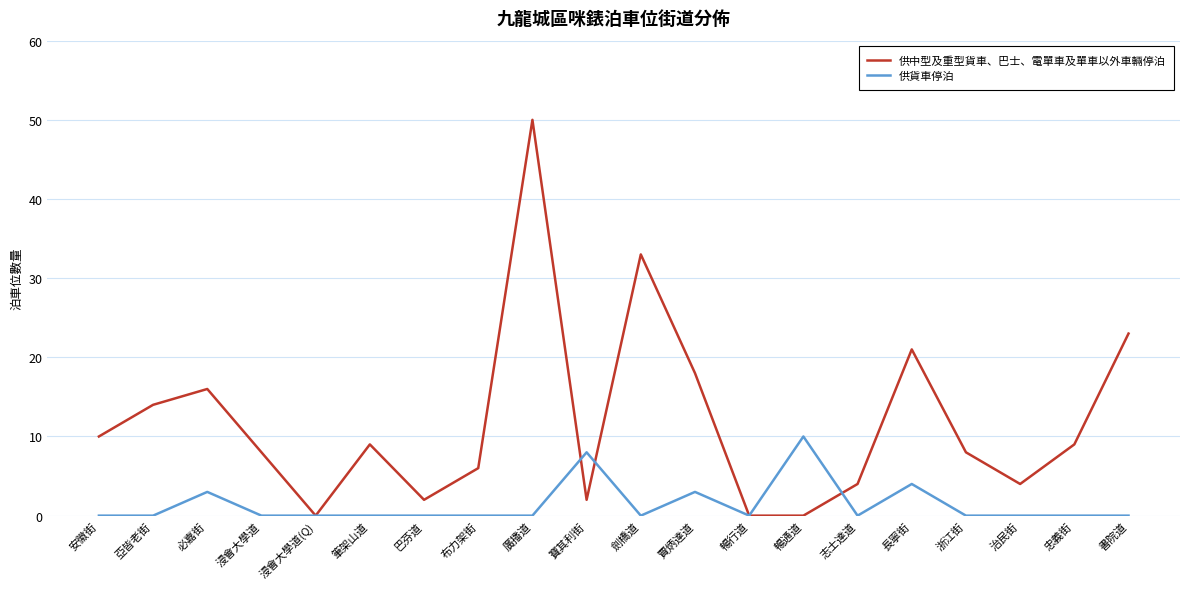

Reading left to right, what are all the values shown in this chart?

供中型及重型貨車、巴士、電單車及單車以外車輛停泊: 安徽街=10	亞皆老街=14	必嘉街=16	浸會大學道=8	浸會大學道(Q)=0	筆架山道=9	巴芬道=2	布力架街=6	廣播道=50	寶其利街=2	劍橋道=33	賈炳達道=18	暢行道=0	暢通道=0	志士達道=4	長寧街=21	浙江街=8	治民街=4	忠義街=9	書院道=23
供貨車停泊: 安徽街=0	亞皆老街=0	必嘉街=3	浸會大學道=0	浸會大學道(Q)=0	筆架山道=0	巴芬道=0	布力架街=0	廣播道=0	寶其利街=8	劍橋道=0	賈炳達道=3	暢行道=0	暢通道=10	志士達道=0	長寧街=4	浙江街=0	治民街=0	忠義街=0	書院道=0